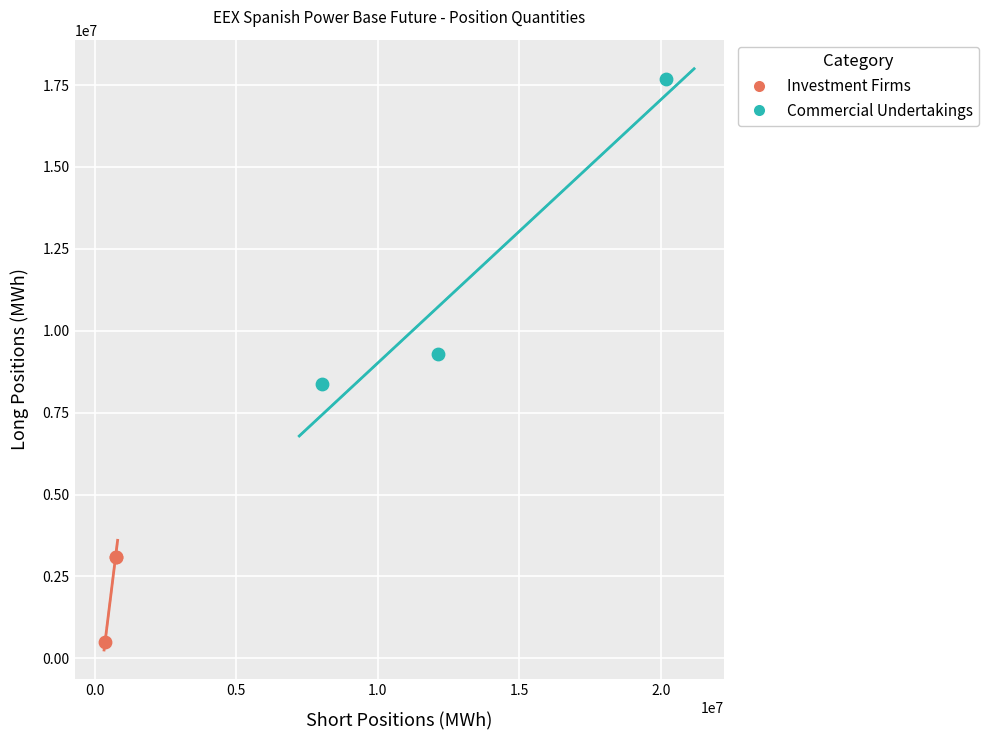

Which series has the largest Y range (max minus min)?

Commercial Undertakings